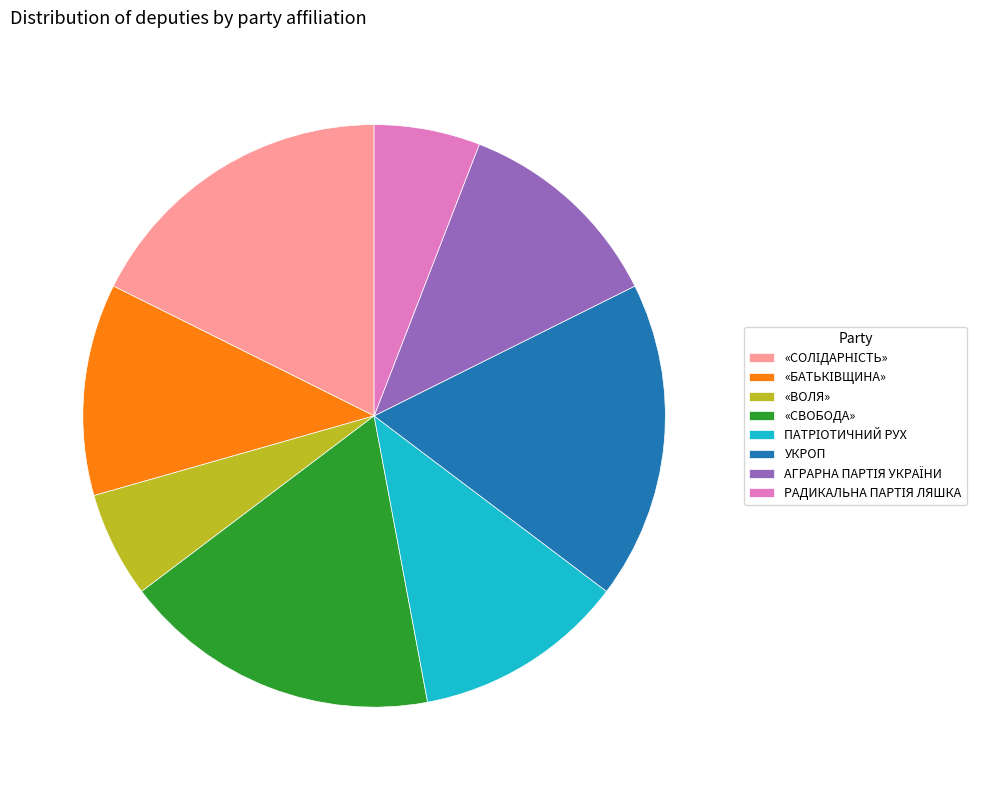

Is there any slice that represents more than half of the pie?

No